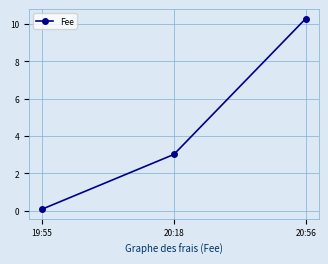

Where does the data first go above 3?

20:18